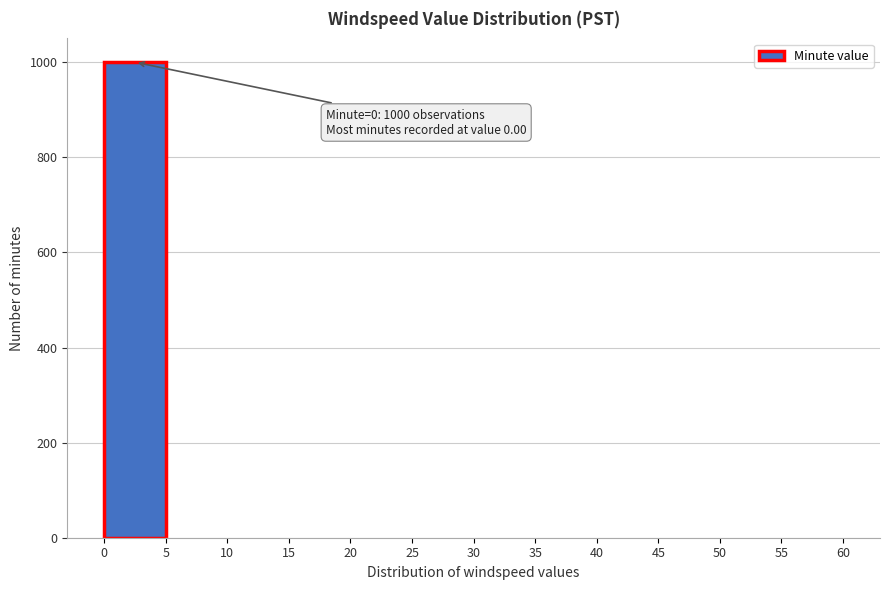

Which range on the x-axis has the tallest bar?

0 to 5